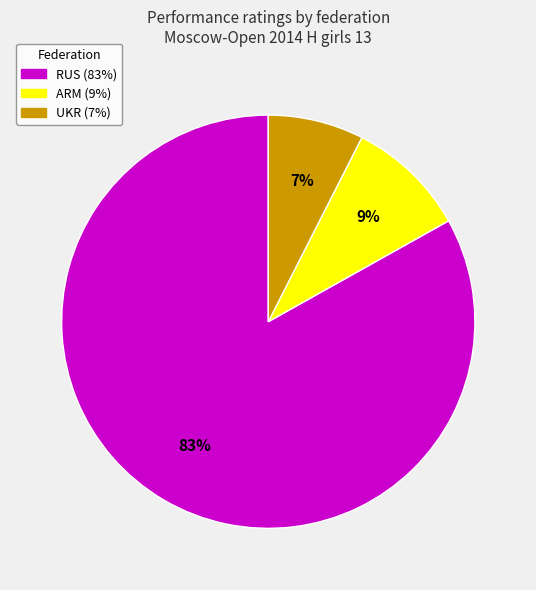

To the nearest percent, what is the average slice percentage?

33%